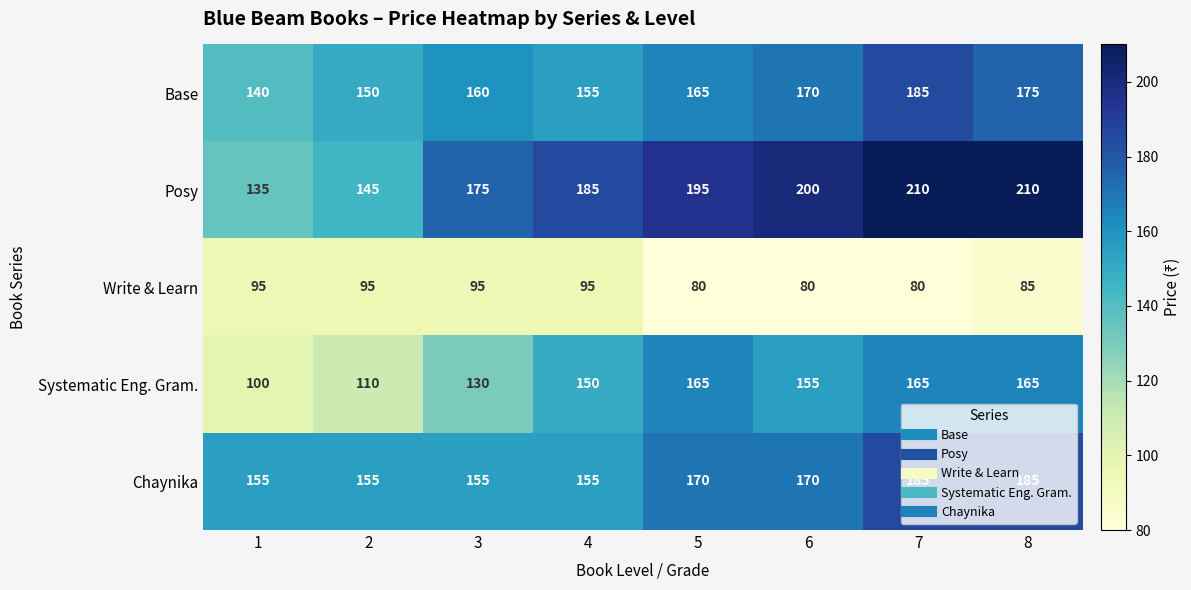

Rank the series at 3 from highest to lowest value.

Posy, Base, Chaynika, Systematic Eng. Gram., Write & Learn